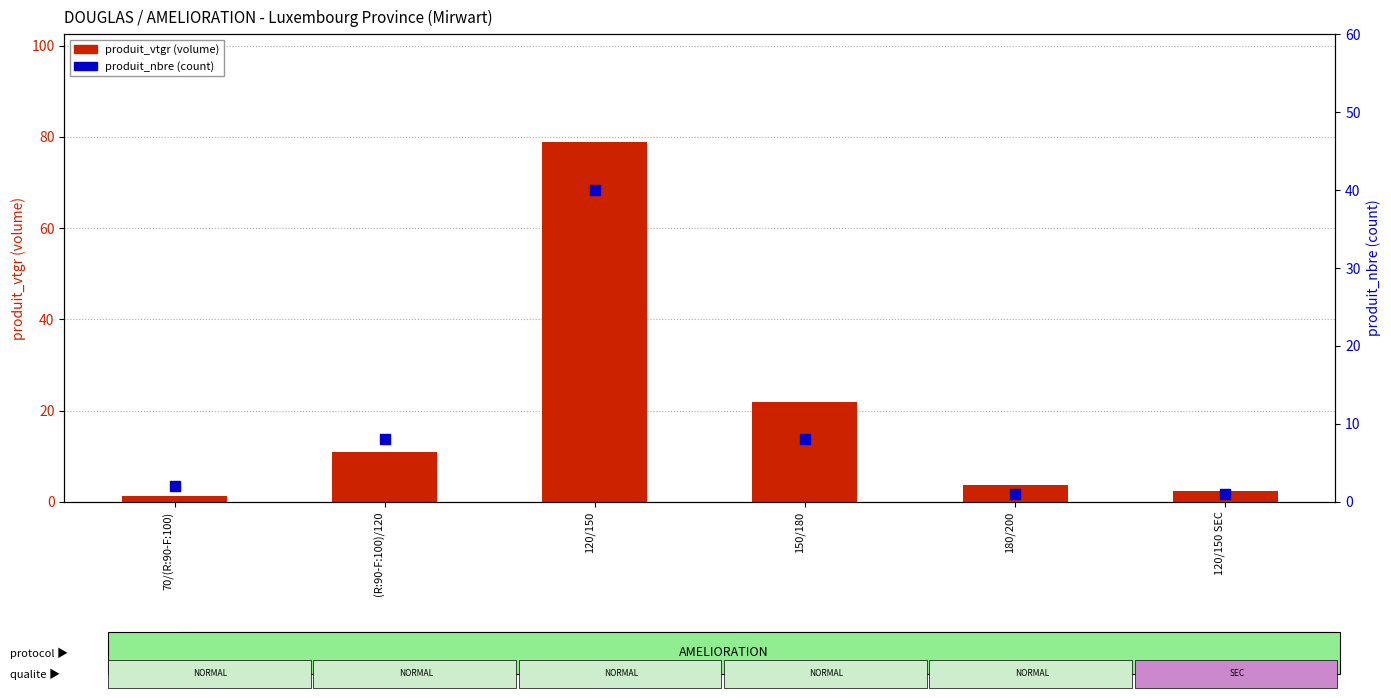

Which series contains the lowest Y value?

produit_nbre (count)